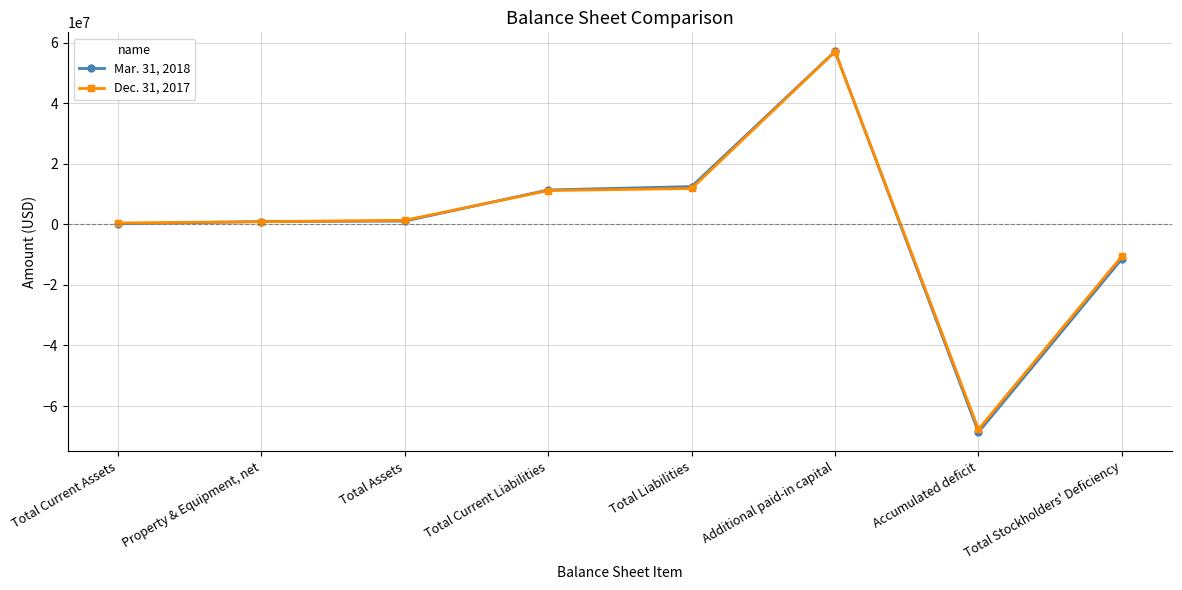

The Mar. 31, 2018 series shows -11397037 at Total Stockholders' Deficiency. True or false?

True